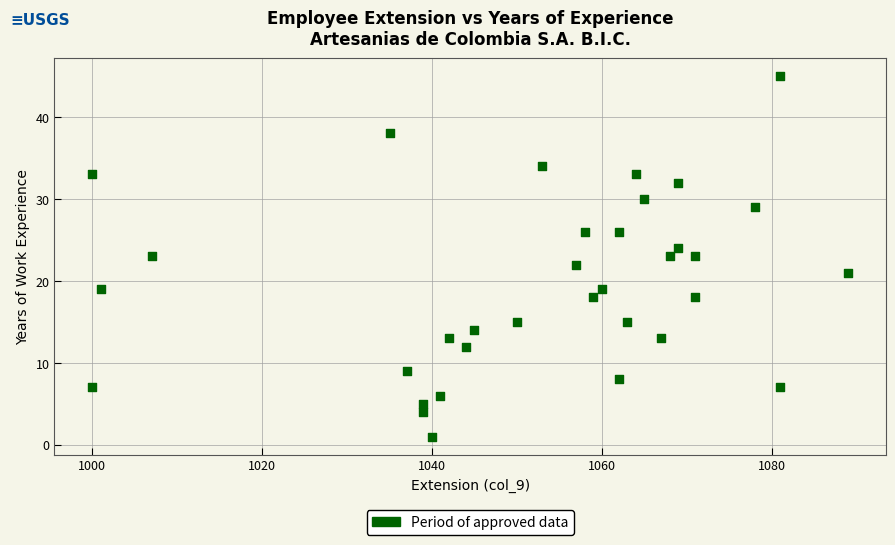

What is the range of X values (max minus min)?

89